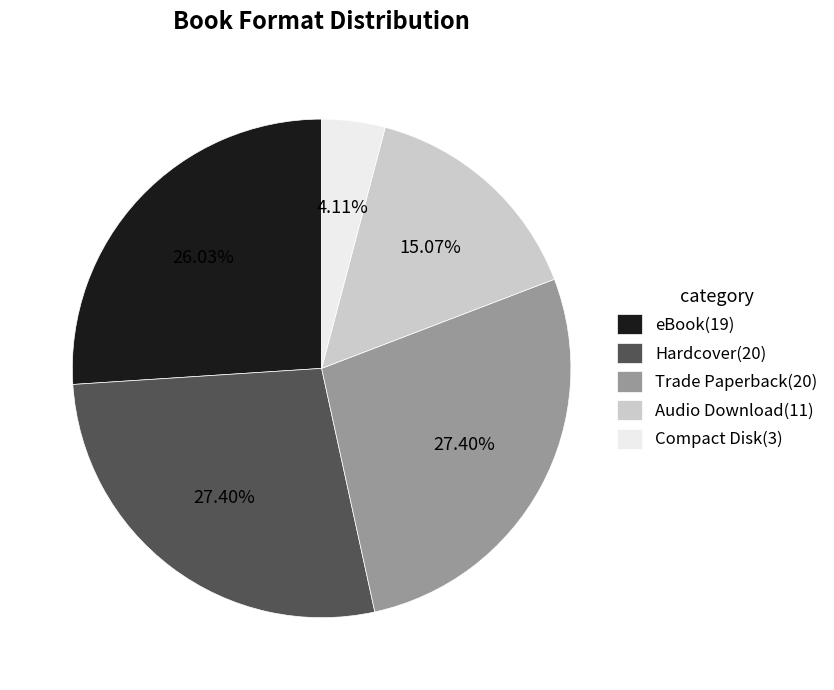

Is it true that eBook is 26% of the pie?

True